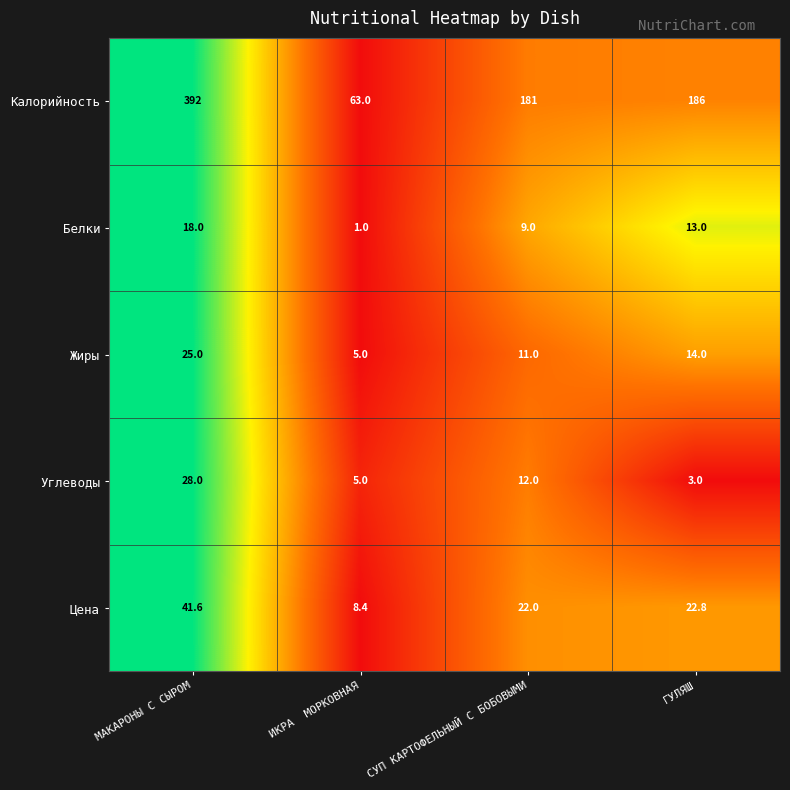

Which category has the lowest value across all series?

ИКРА  МОРКОВНАЯ